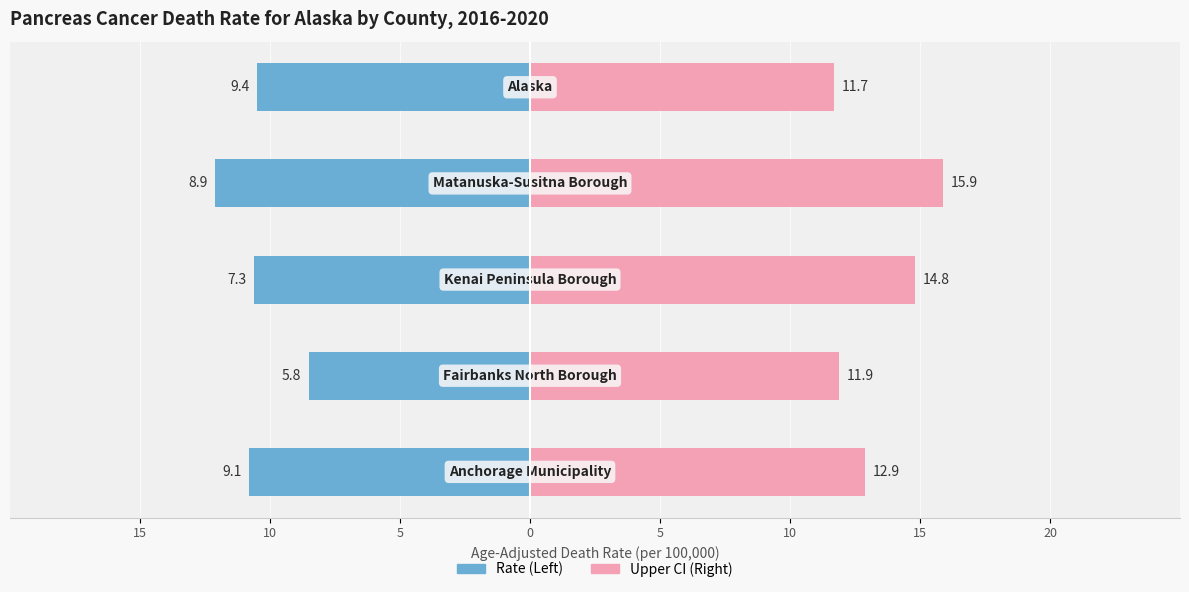

What is the value of the Upper CI (right) bar at the 3rd from the left?

14.8